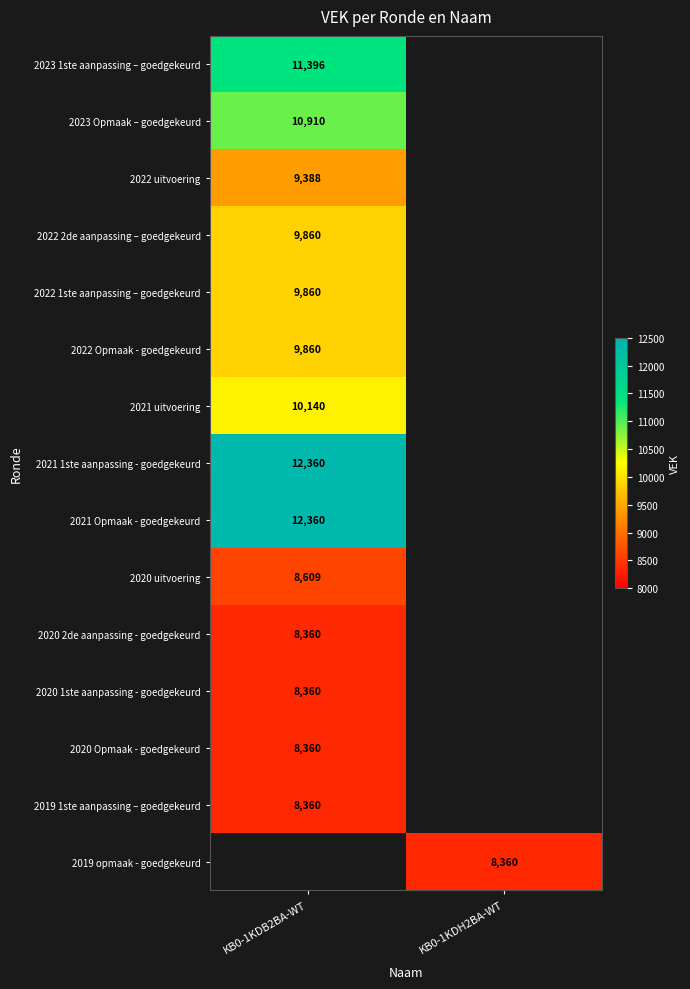

The 2022 Opmaak - goedgekeurd series shows 3341 at KB0-1KDB2BA-WT. True or false?

False